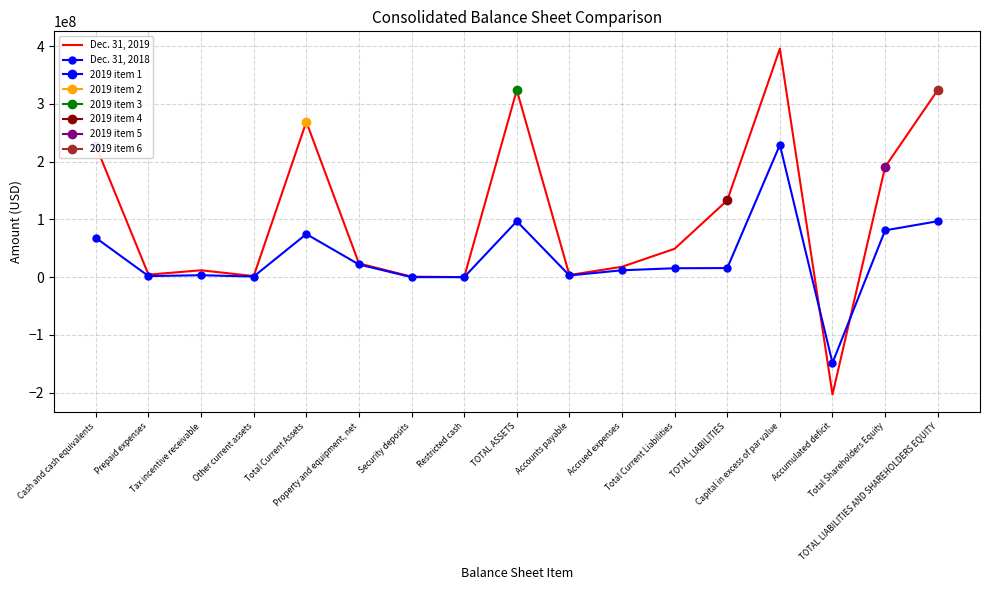

How many interior local valleys does the Dec. 31, 2018 series have?

5